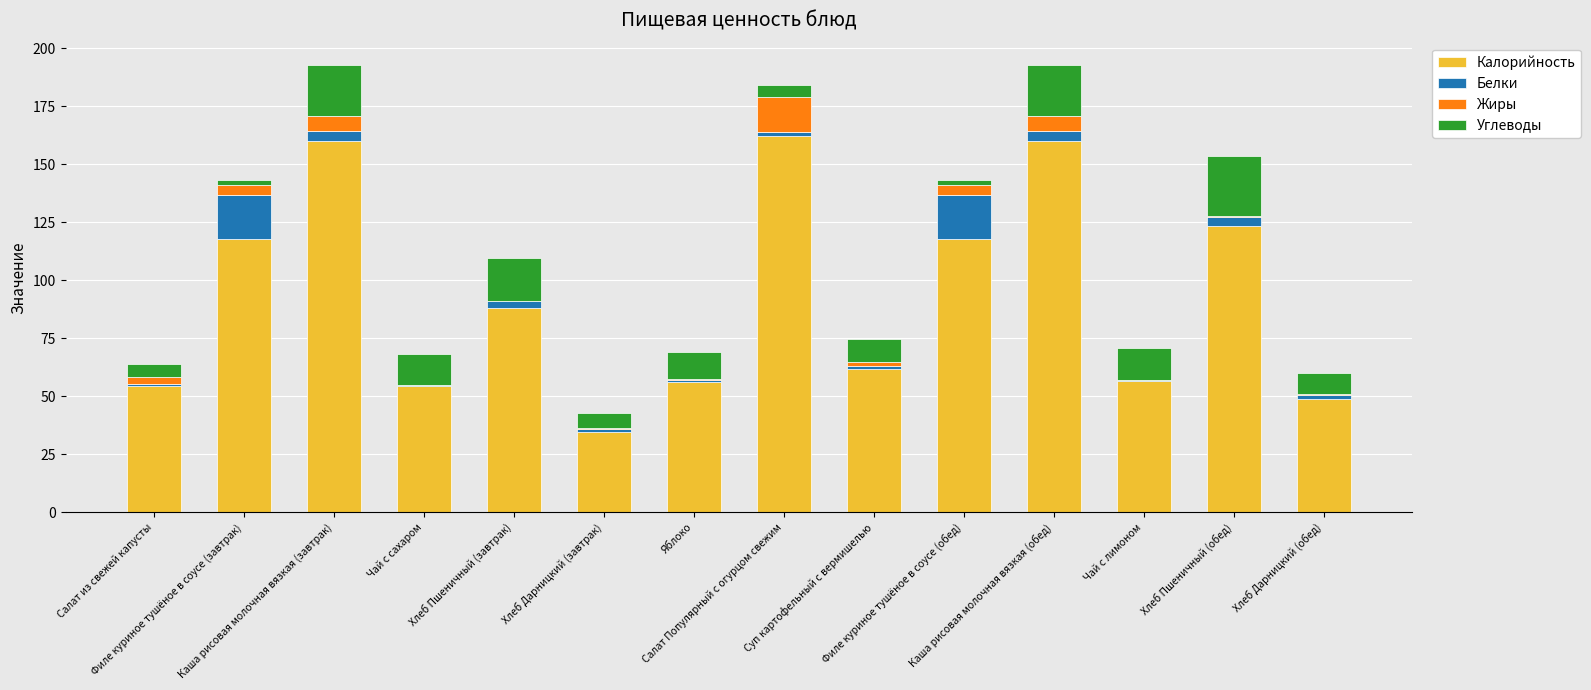

Is it true that Калорийность equals 32.6 at Яблоко?

False